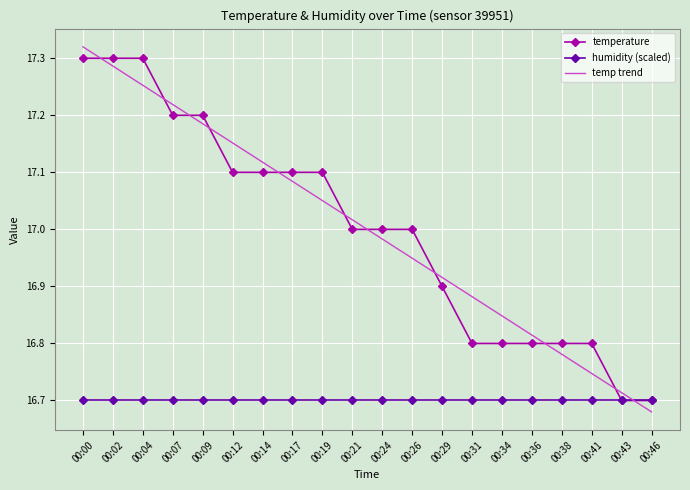

Between 00:29 and 00:34, which series saw the biggest shift?

temperature